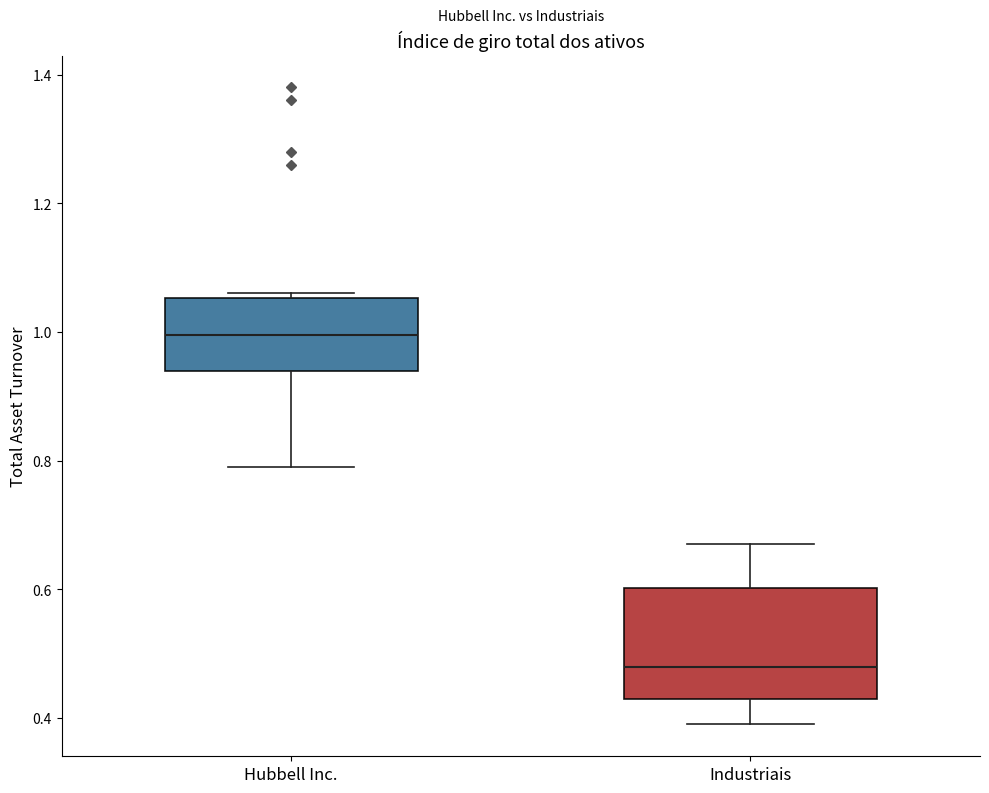

Where does the lower whisker of the box for Industriais end on the y-axis? The values are not printed on the chart, so give them approximately, as read against the axis.

0.40